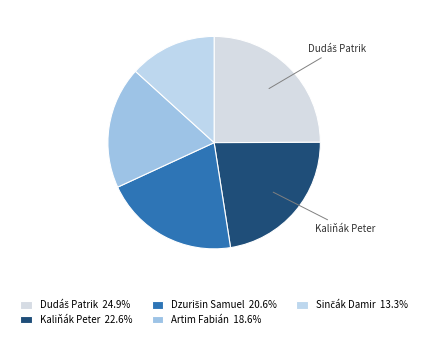

Is there a majority slice in this chart?

No